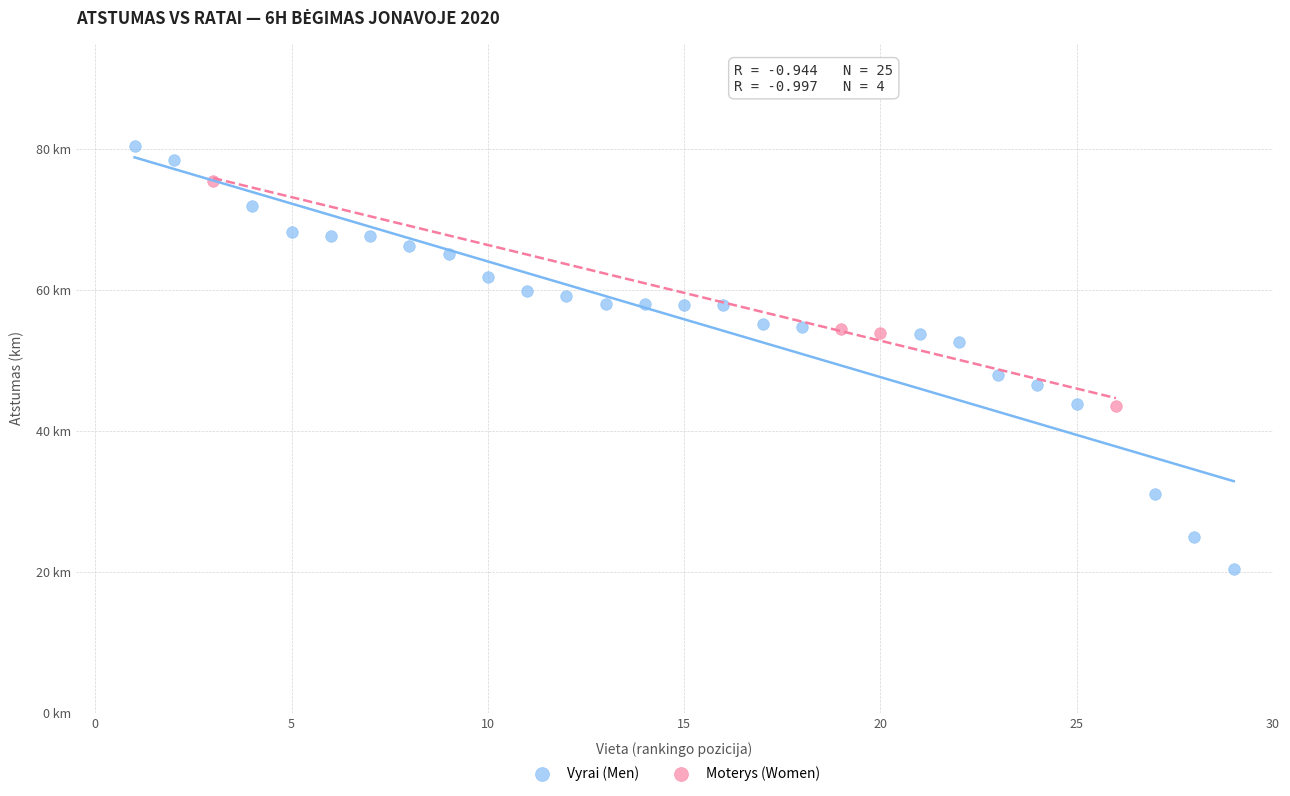

What are all the series names shown in the legend?

Vyrai (Men), Moterys (Women)